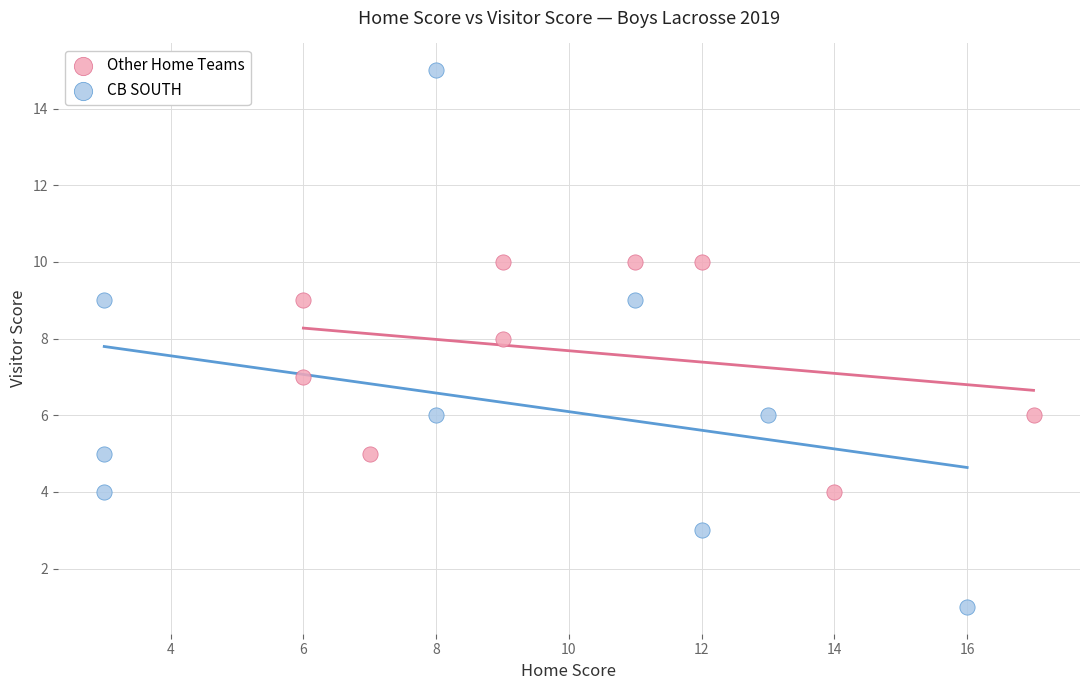

Which series contains the highest Y value?

CB SOUTH